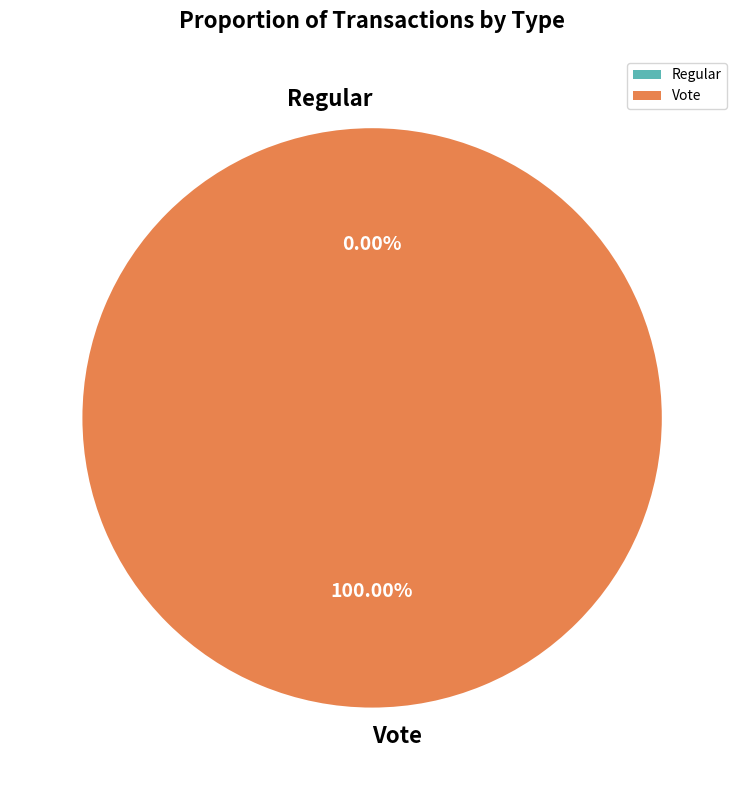

Which category accounts for the majority?

Vote